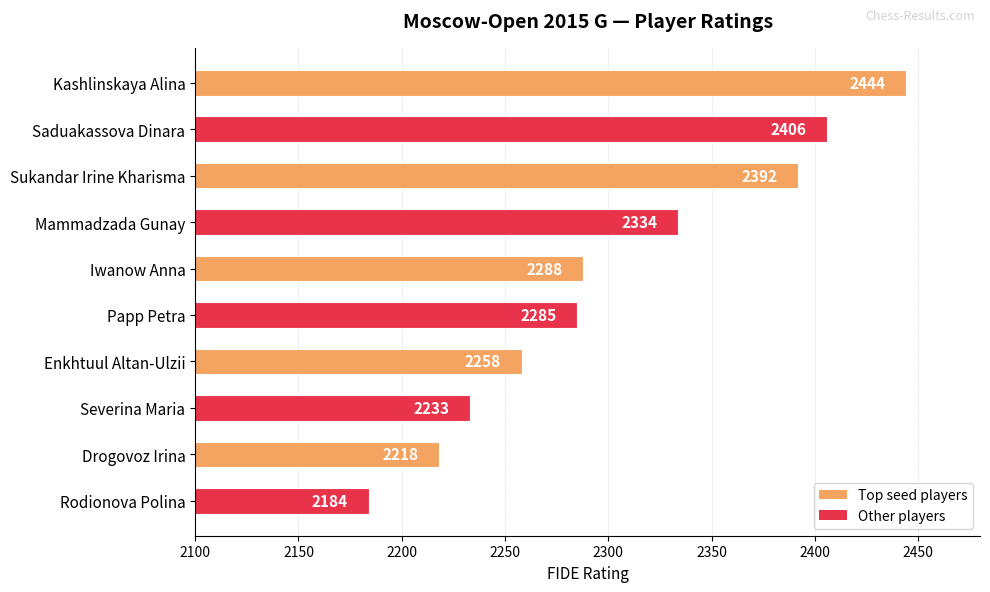

What is the label of the 10th bar from the bottom?

Kashlinskaya Alina